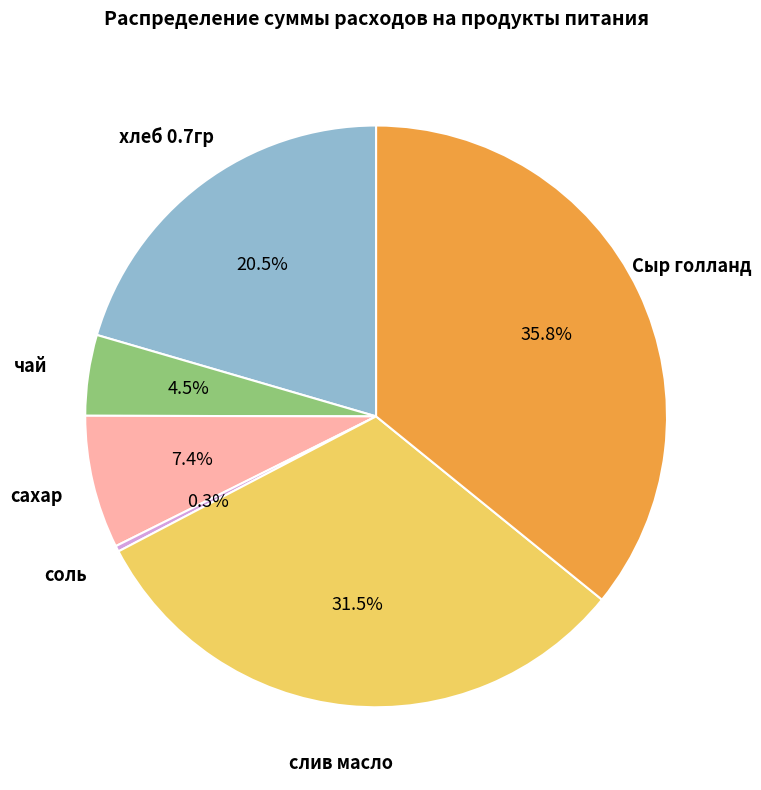

Is there any slice that represents more than half of the pie?

No